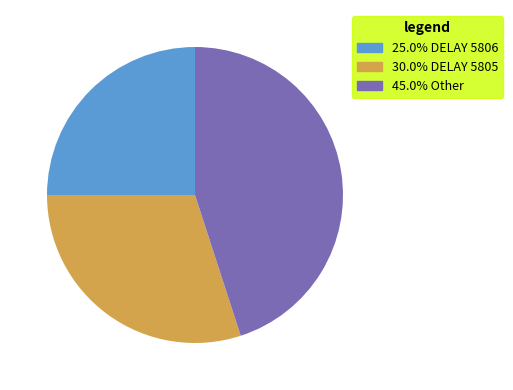

Is there any slice that represents more than half of the pie?

No